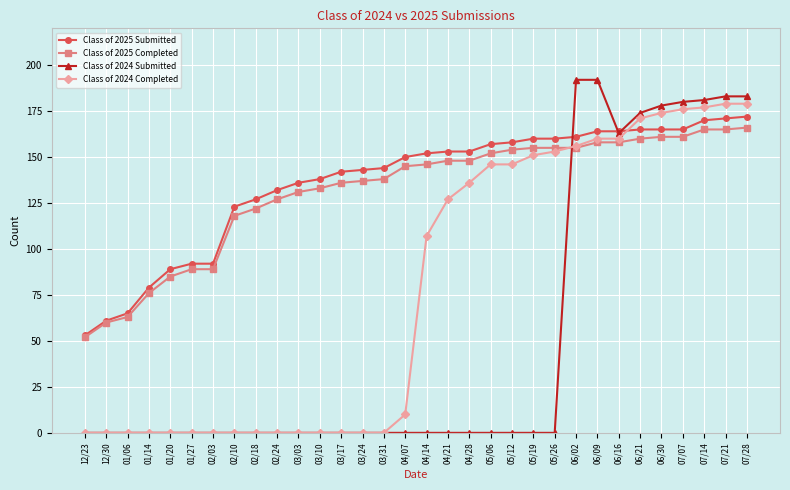

True or false: Class of 2025 Submitted and Class of 2024 Completed cross at least once.

True